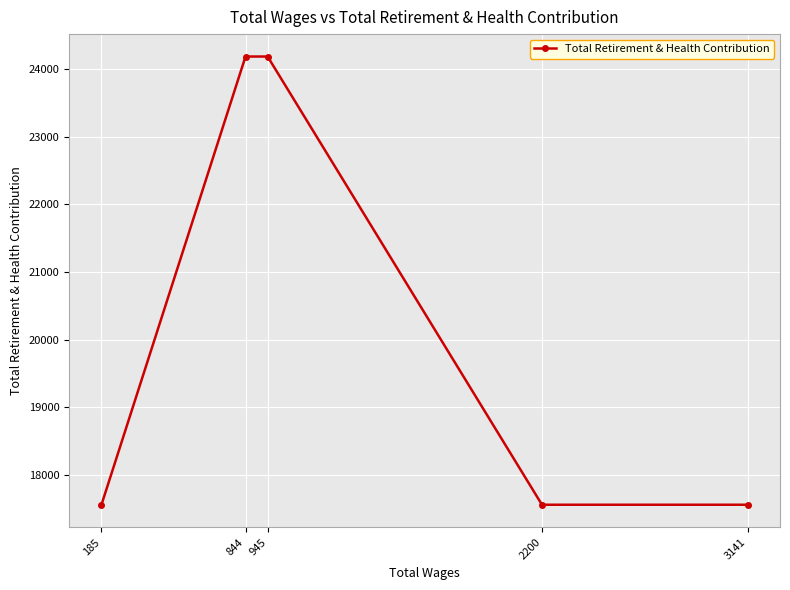

How many series are shown in this chart?

1